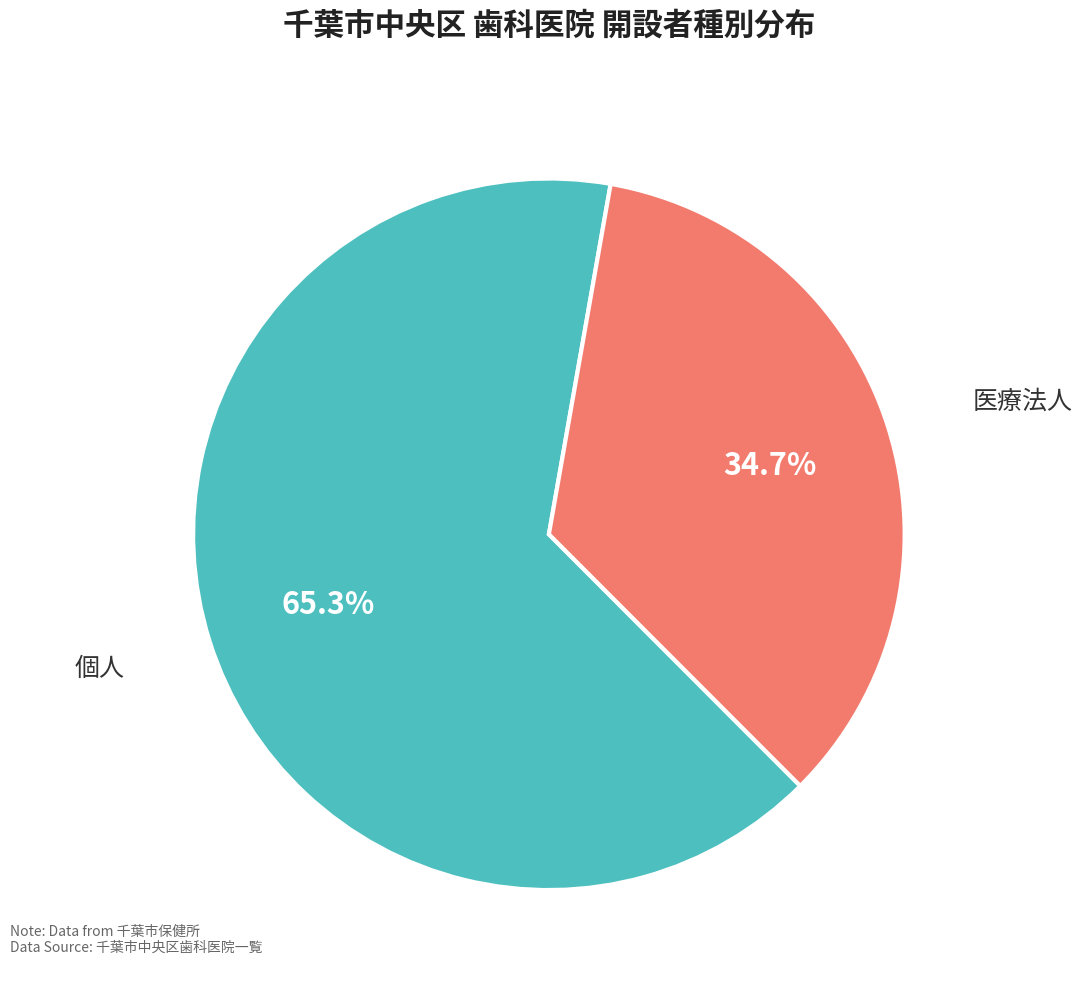

How many segments does this pie chart have?

2